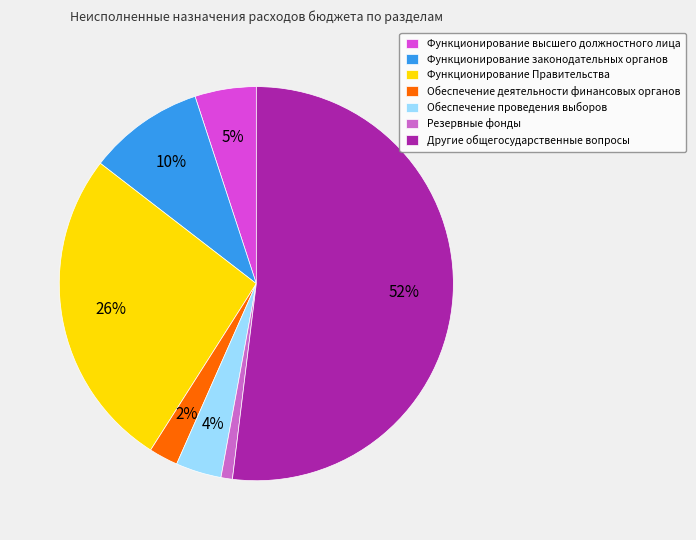

True or false: Другие общегосударственные вопросы accounts for 52% of the total.

True